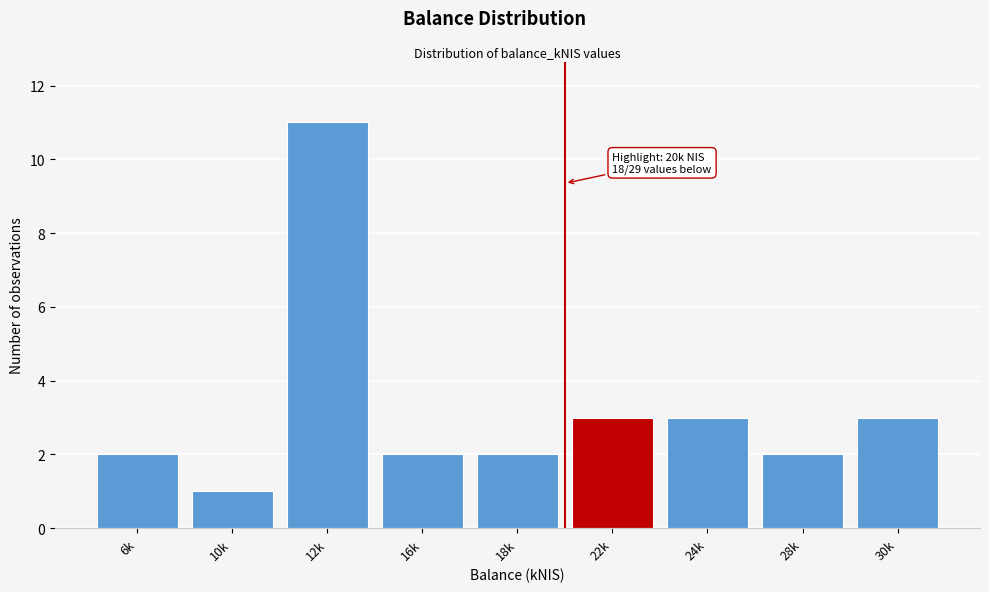

Reading left to right, extract all data points from this chart.

6k=2	10k=1	12k=11	16k=2	18k=2	22k=3	24k=3	28k=2	30k=3